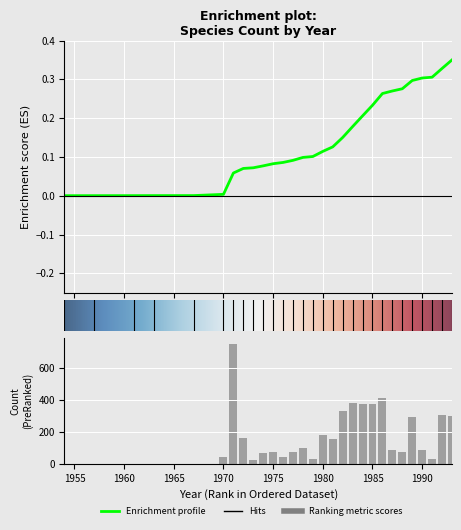

List the labels in order of value, smallest first.

1954, 1957, 1961, 1963, 1967, 1973, 1991, 1979, 1970, 1976, 1974, 1977, 1975, 1988, 1990, 1987, 1978, 1981, 1972, 1980, 1989, 1993, 1992, 1982, 1985, 1984, 1983, 1986, 1971